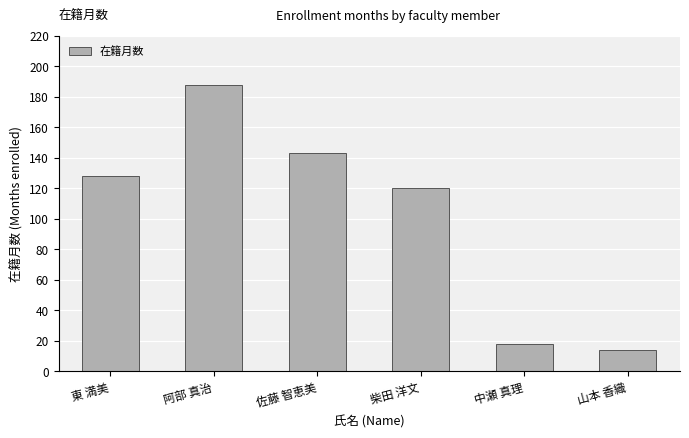

How many data points does each series have?

6